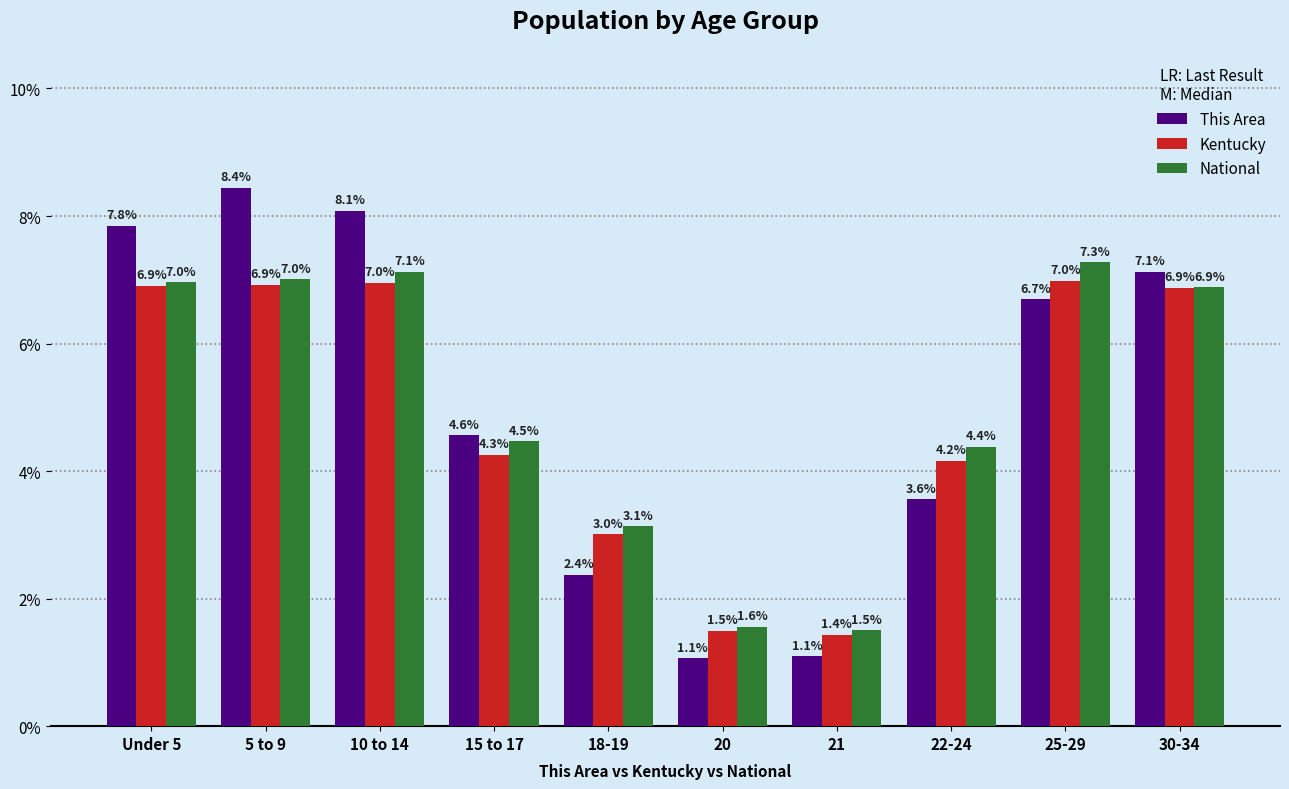

Rank the series by their maximum value, from highest to lowest.

This Area, National, Kentucky